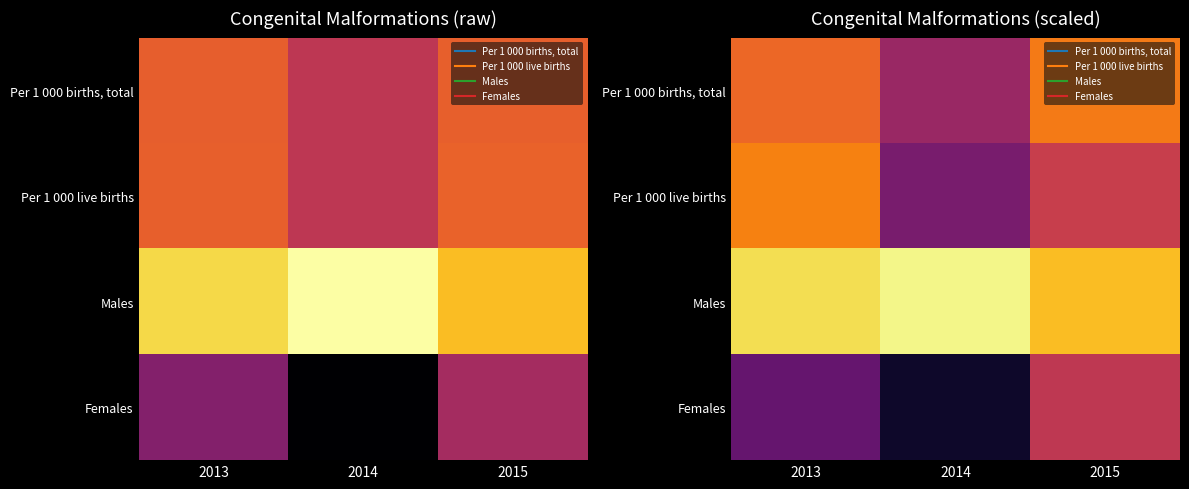

What is the difference between the maximum and second lowest values in the Males series?

1.6